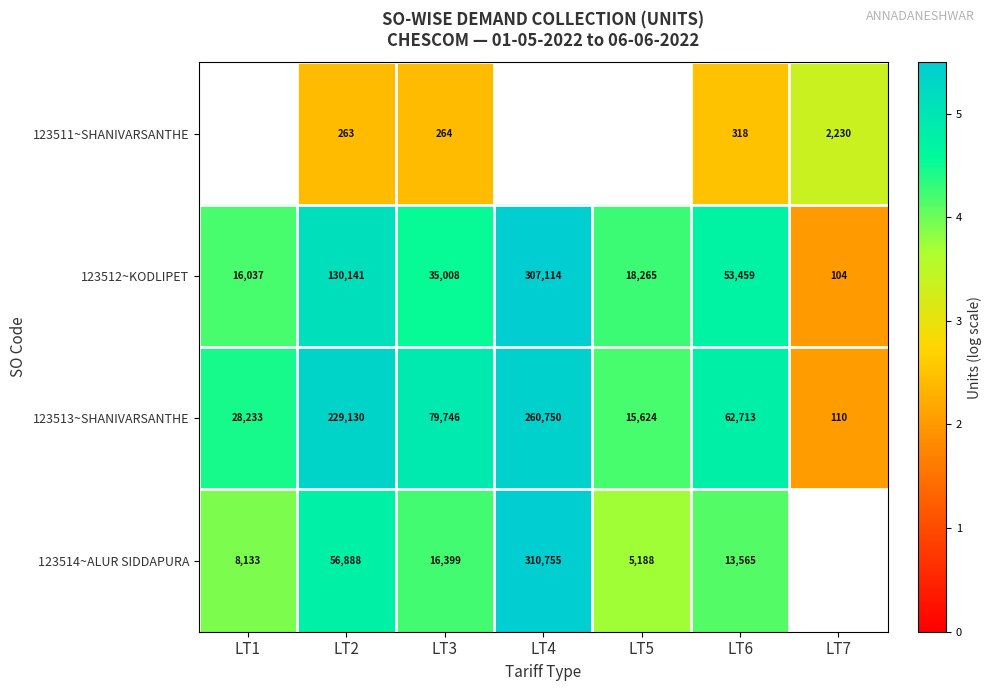

Is the value of 123513~SHANIVARSANTHE at LT2 greater than the value of 123512~KODLIPET at LT4?

No